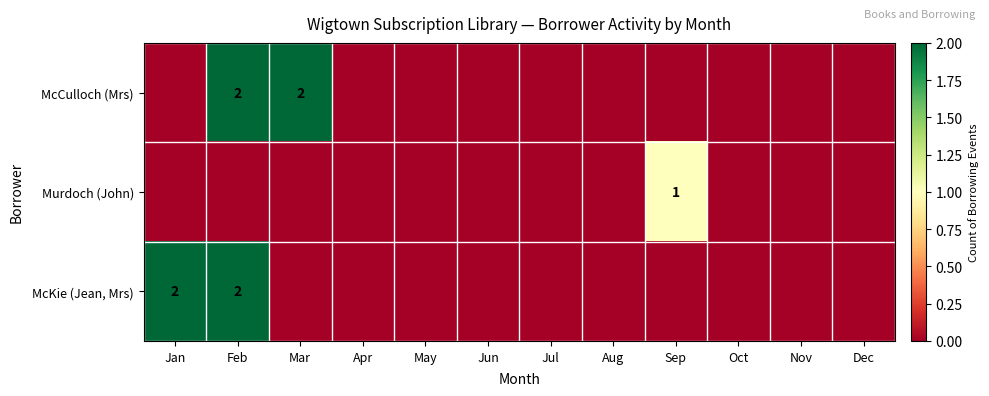

Between Apr and Aug, which is larger?

Apr